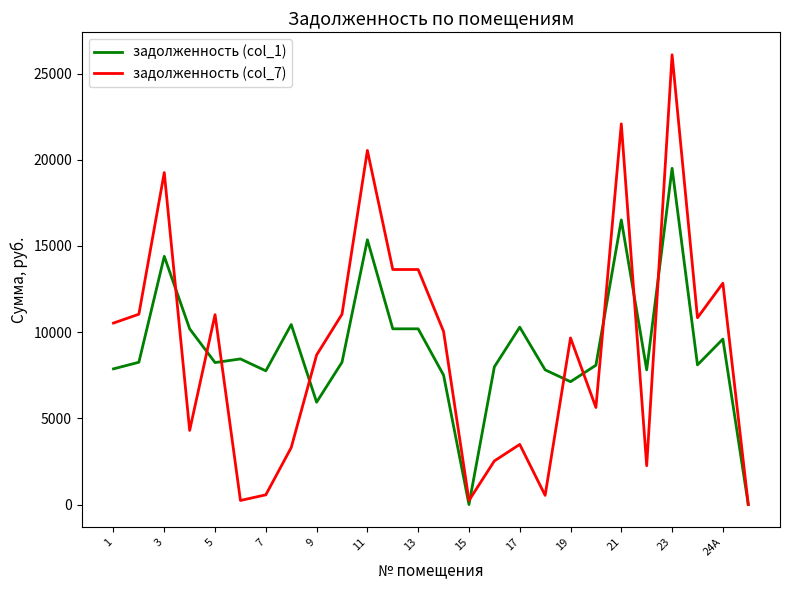

Which series has the widest spread of values?

задолженность (col_7)